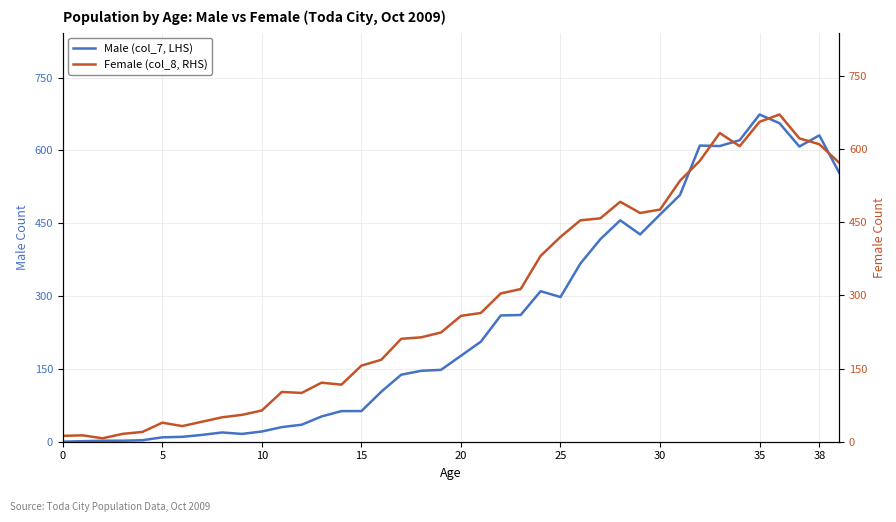

What is the label of the 12th point from the right?

28